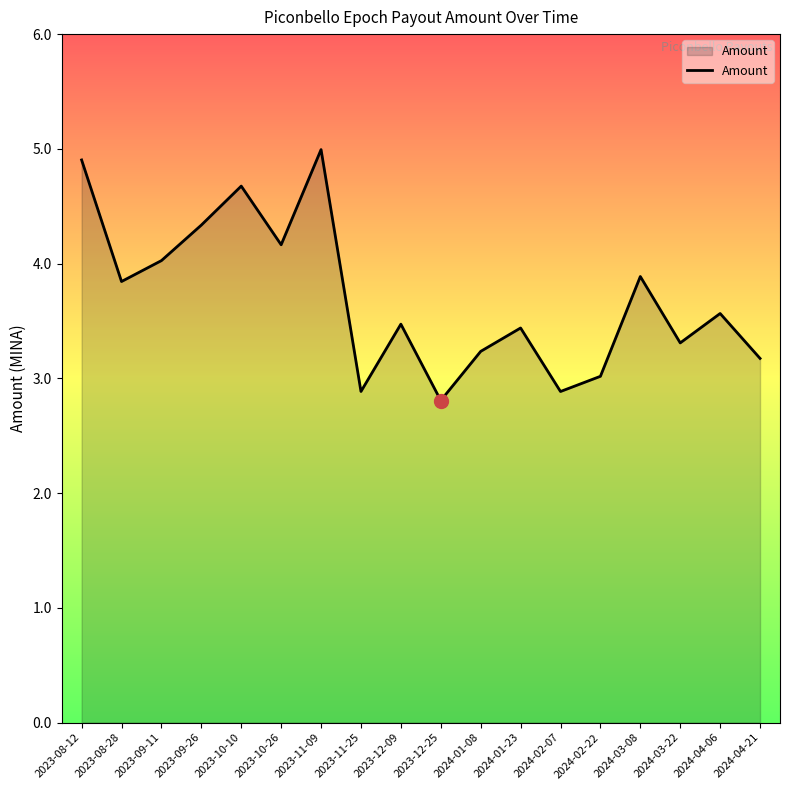

What is the average value?

3.7